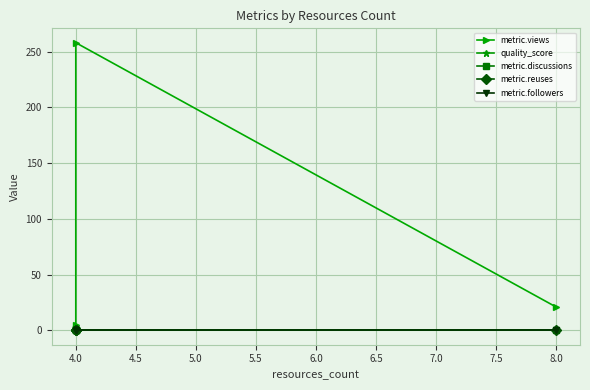

True or false: metric.discussions has a value of 0.0 at 4.0.

True